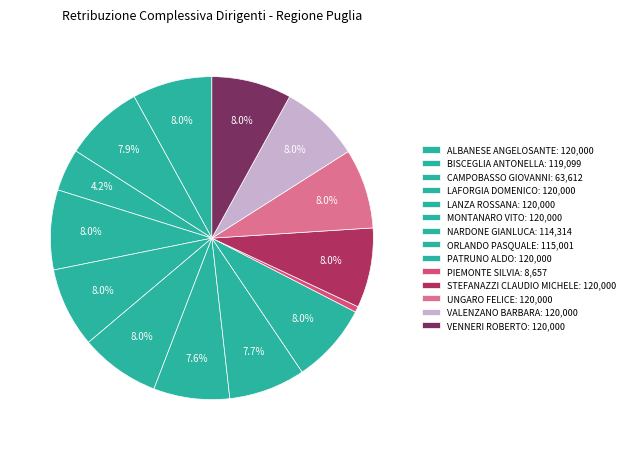

Which has a higher value, BISCEGLIA ANTONELLA or LAFORGIA DOMENICO?

LAFORGIA DOMENICO